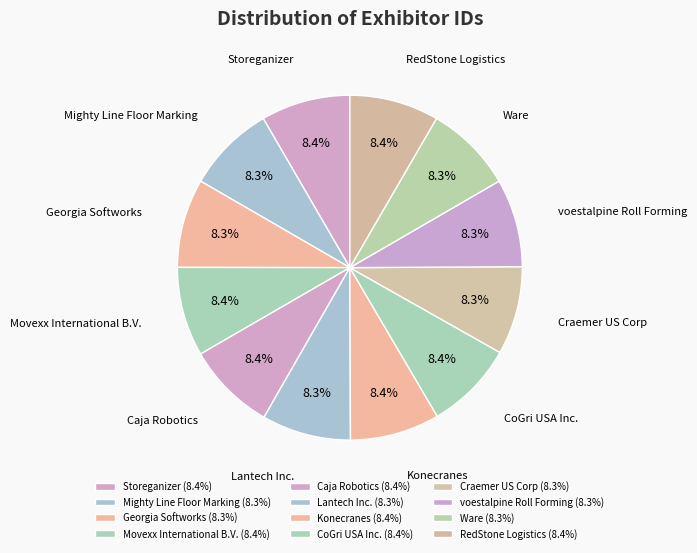

To the nearest percent, what is the combined percentage of Lantech Inc. and Georgia Softworks?

17%